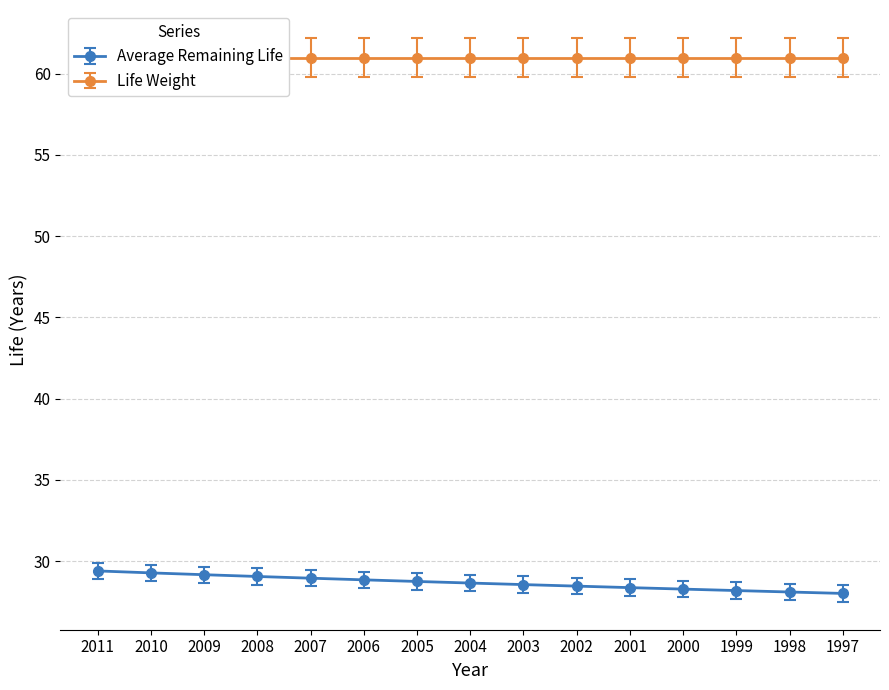

The chart shows a value of 16.5 at 1997. True or false?

False